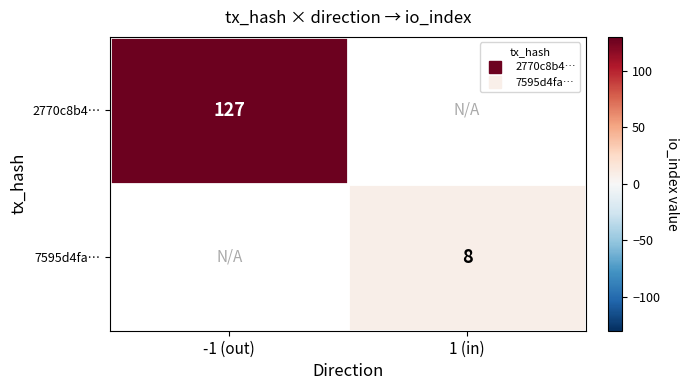

Which category has the lowest value across all series?

1 (in)